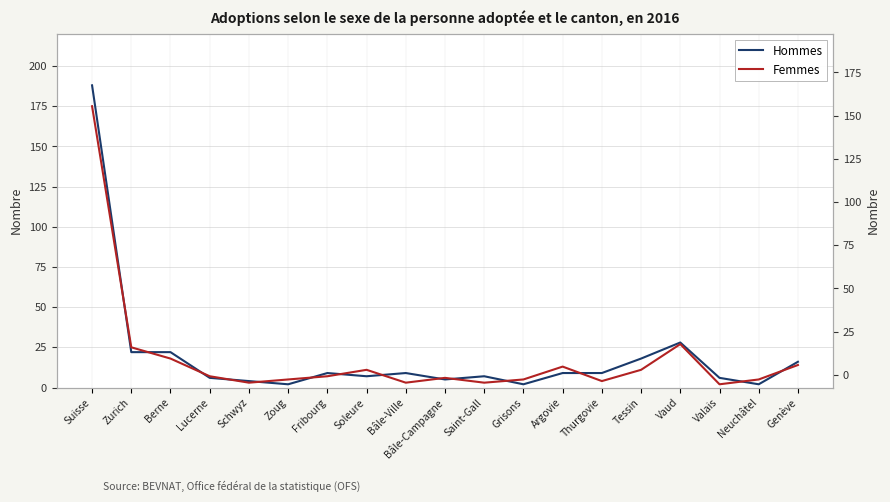

Reading left to right, extract all data points from this chart.

Hommes: Suisse=188	Zurich=22	Berne=22	Lucerne=6	Schwyz=4	Zoug=2	Fribourg=9	Soleure=7	Bâle-Ville=9	Bâle-Campagne=5	Saint-Gall=7	Grisons=2	Argovie=9	Thurgovie=9	Tessin=18	Vaud=28	Valais=6	Neuchâtel=2	Genève=16
Femmes: Suisse=175	Zurich=25	Berne=18	Lucerne=7	Schwyz=3	Zoug=5	Fribourg=7	Soleure=11	Bâle-Ville=3	Bâle-Campagne=6	Saint-Gall=3	Grisons=5	Argovie=13	Thurgovie=4	Tessin=11	Vaud=27	Valais=2	Neuchâtel=5	Genève=14